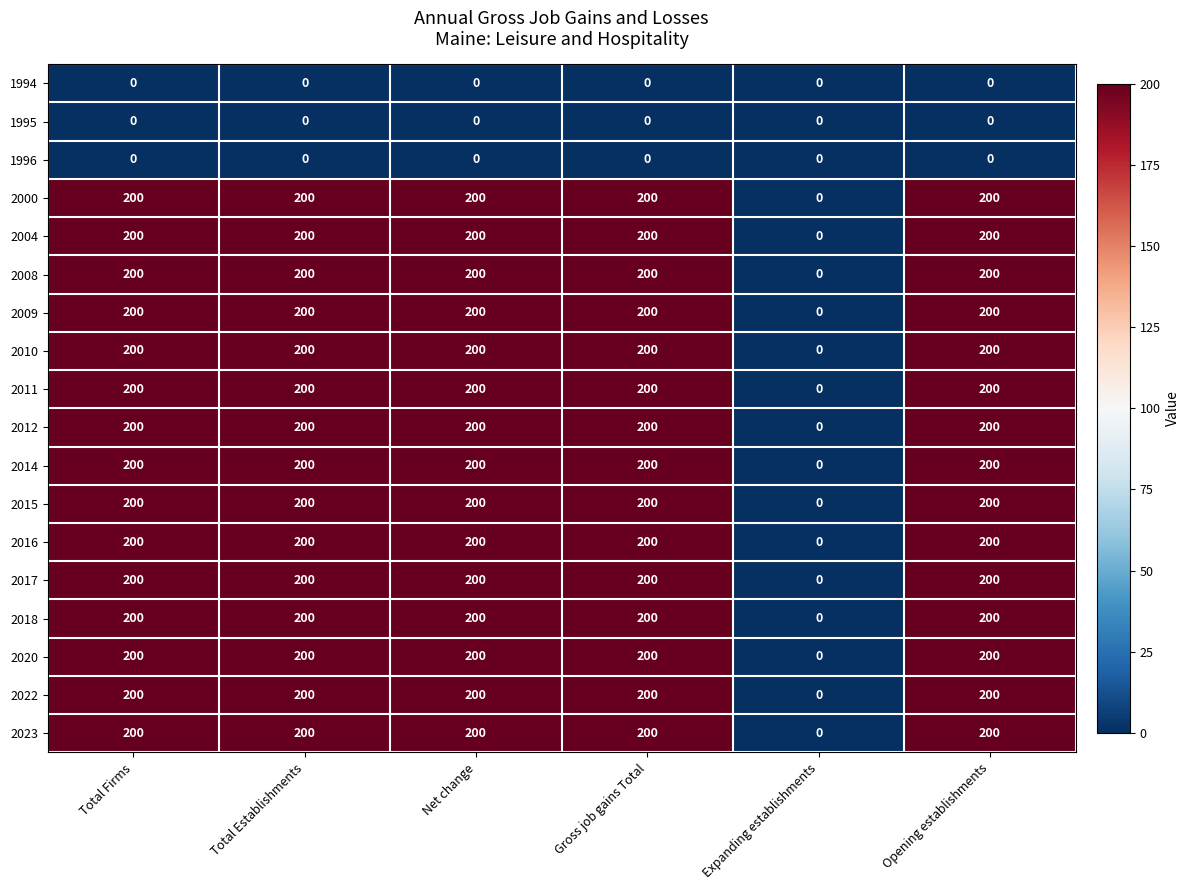

Read the 2012 value at Gross job gains Total.

200